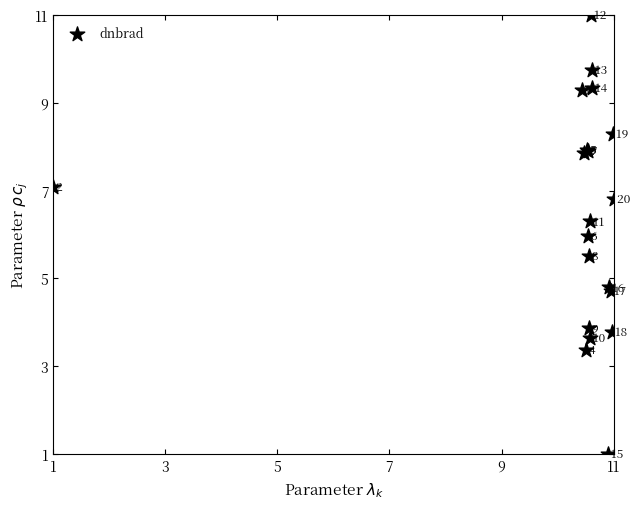

What Y value in the scatter plot is closest to 6?

6.0